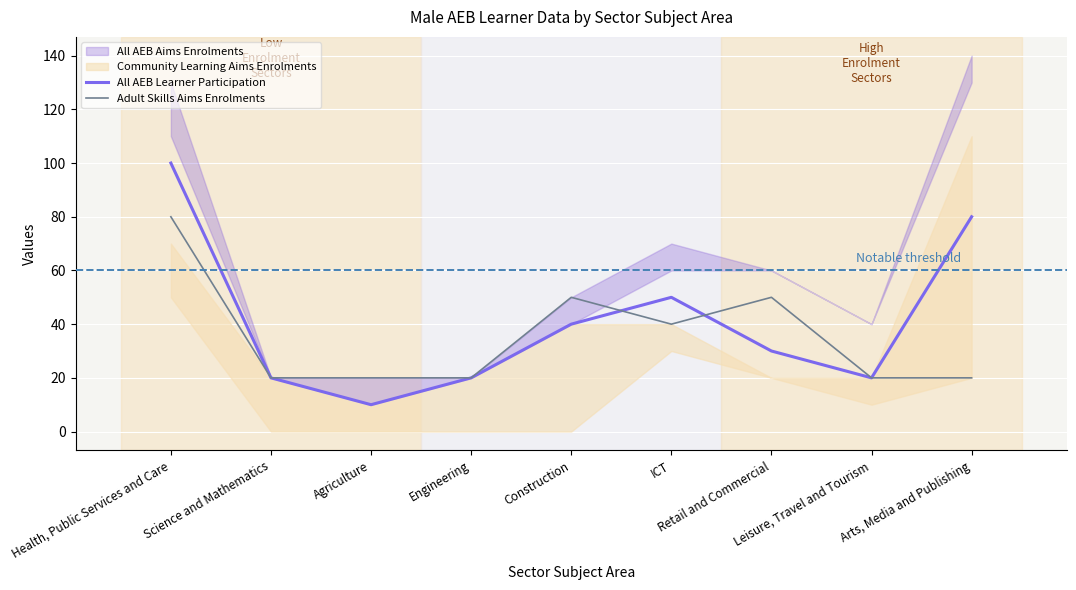

Between Engineering and Health, Public Services and Care, which is larger?

Health, Public Services and Care